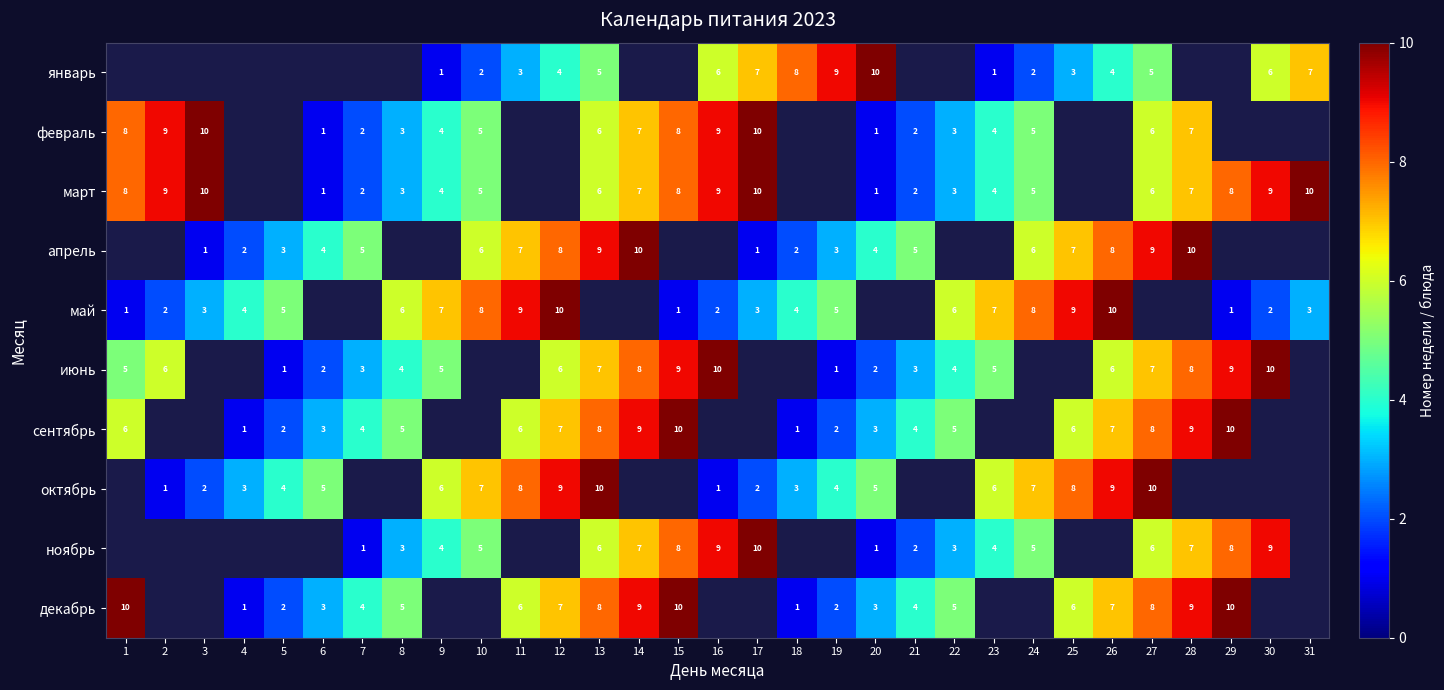

Is it true that сентябрь equals 6 at 1?

True